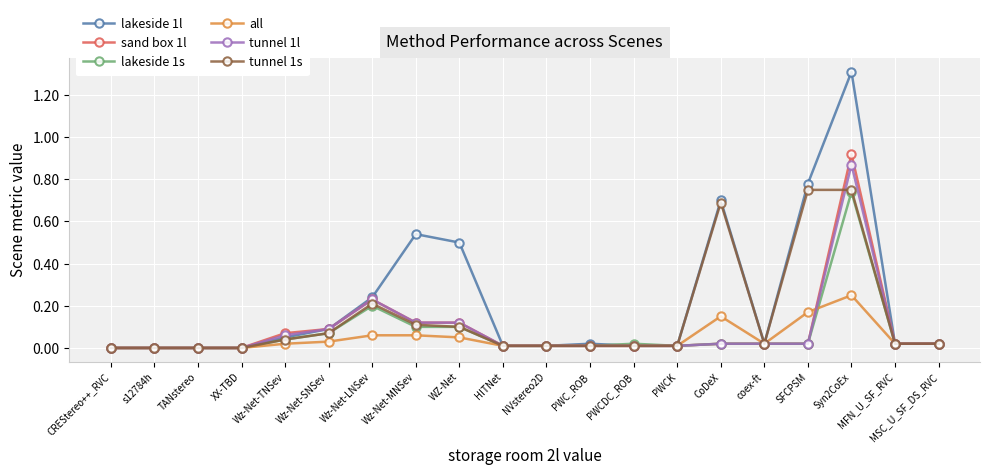

The value of all at MFN_U_SF_RVC is 0.0. True or false?

True